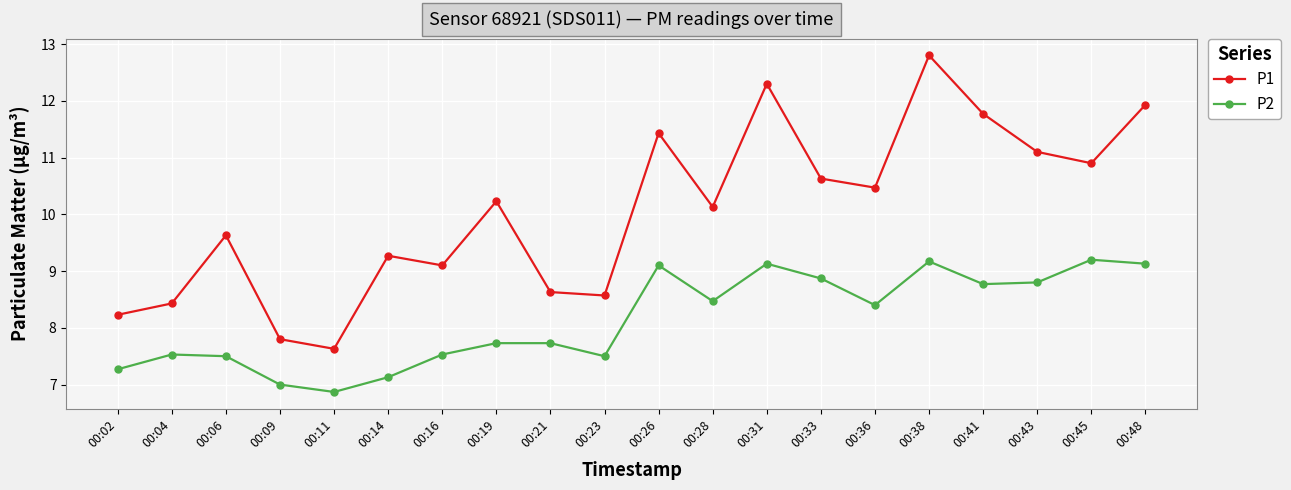

At 00:14, list the series in order from smallest to largest.

P2, P1